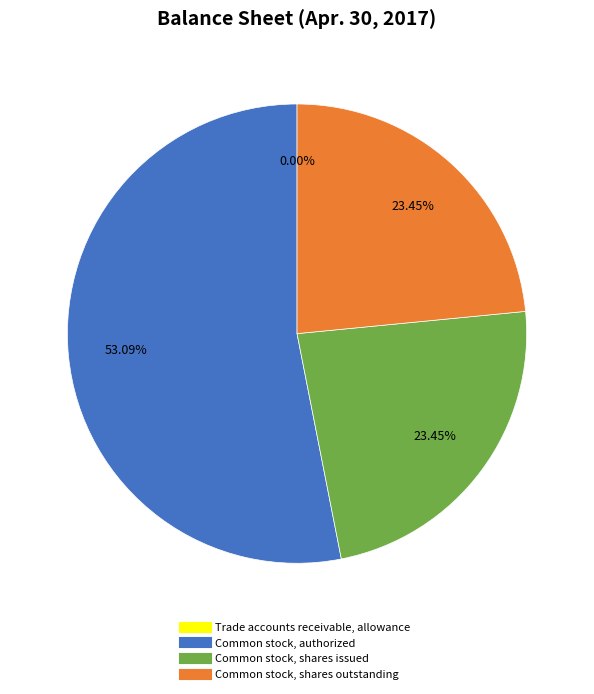

What percentage is the Common stock, shares outstanding slice, to the nearest percent?

23%